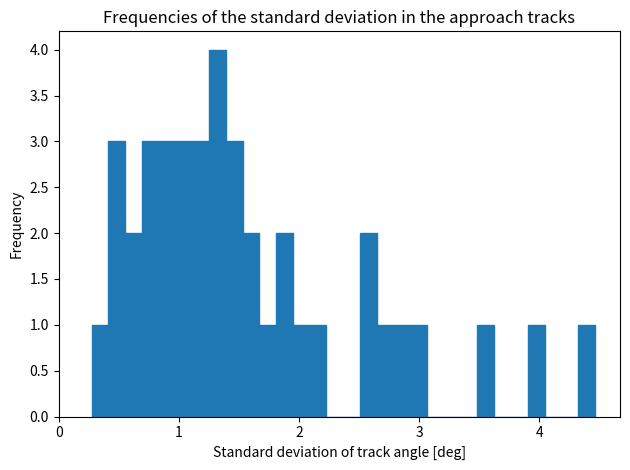

Around what value on the x-axis is the tallest bar? Give the approximate position of its centre, as read against the axis.

1.3